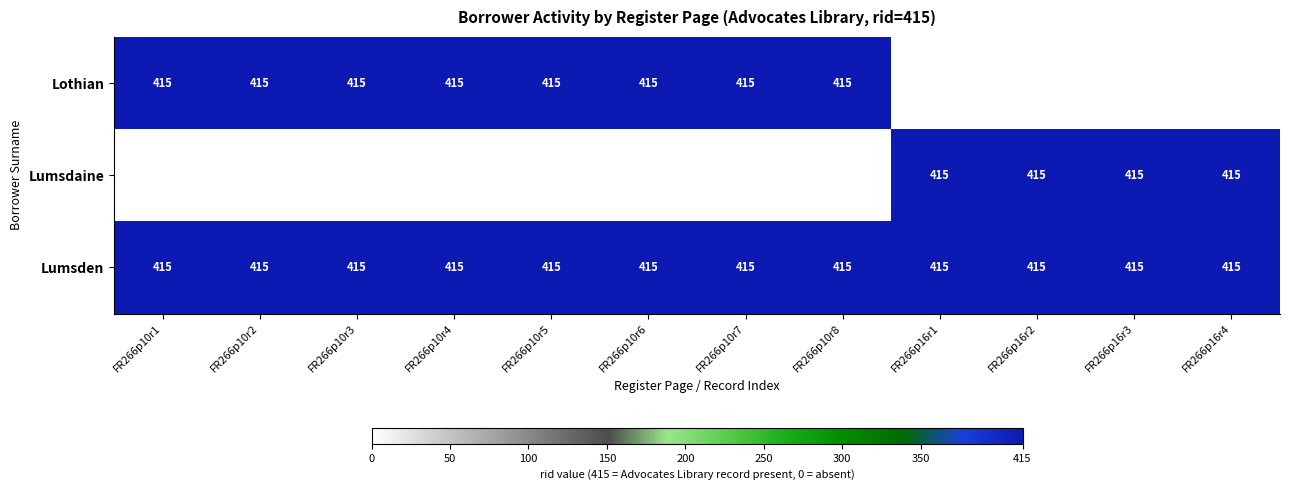

What is the average value of the Lumsden series?

415